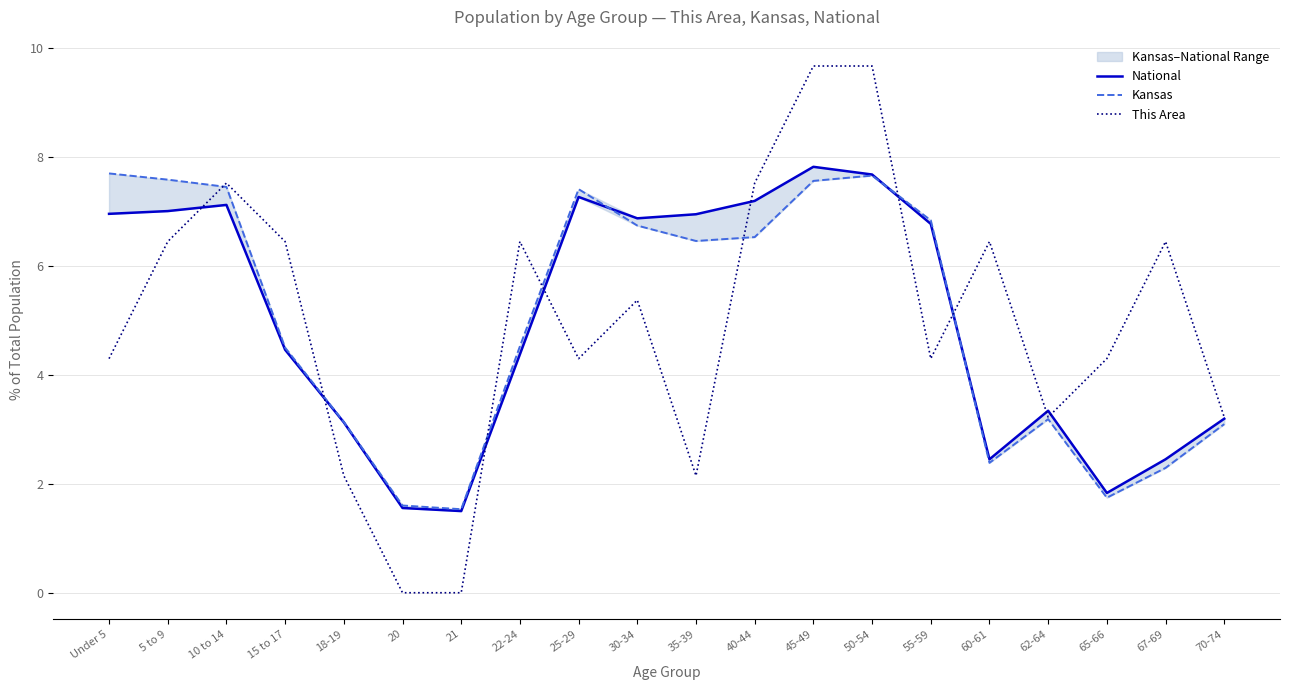

Rank the series by their maximum value, from lowest to highest.

Kansas, National, This Area